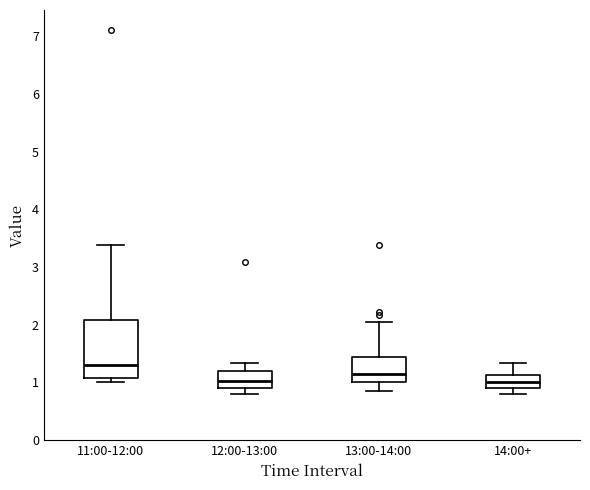

Reading left to right, transcribe this box plot: for each box, give where its median line is, the range the box spans, and where its two whiskers end, as read against the y-axis. The values are not printed on the chart, so give them approximately, as read against the axis.

11:00-12:00: median 1.3, box 1.1 to 2.1, whiskers 1.0 to 3.4
12:00-13:00: median 1.0, box 0.9 to 1.2, whiskers 0.8 to 1.3
13:00-14:00: median 1.2, box 1.0 to 1.4, whiskers 0.9 to 2.1
14:00+: median 1.0, box 0.9 to 1.1, whiskers 0.8 to 1.3